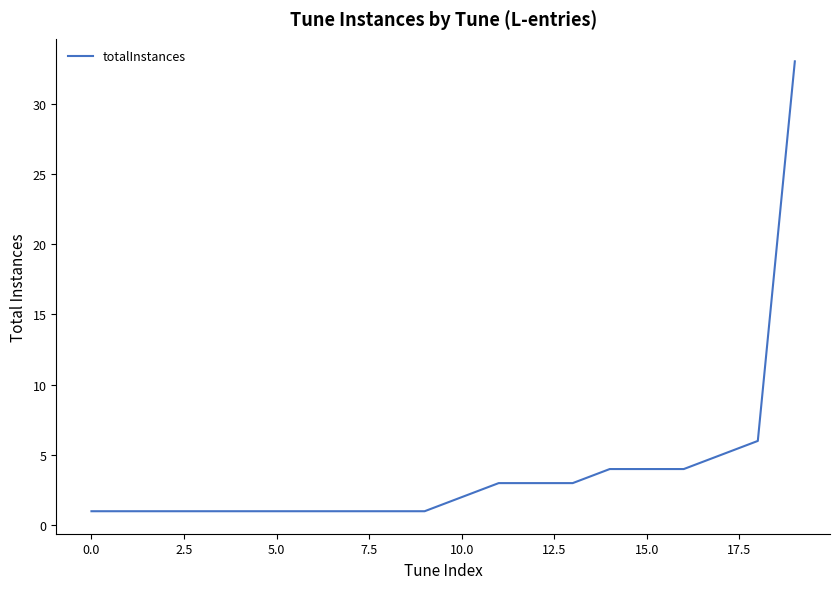

What is the maximum value shown in the chart?

33